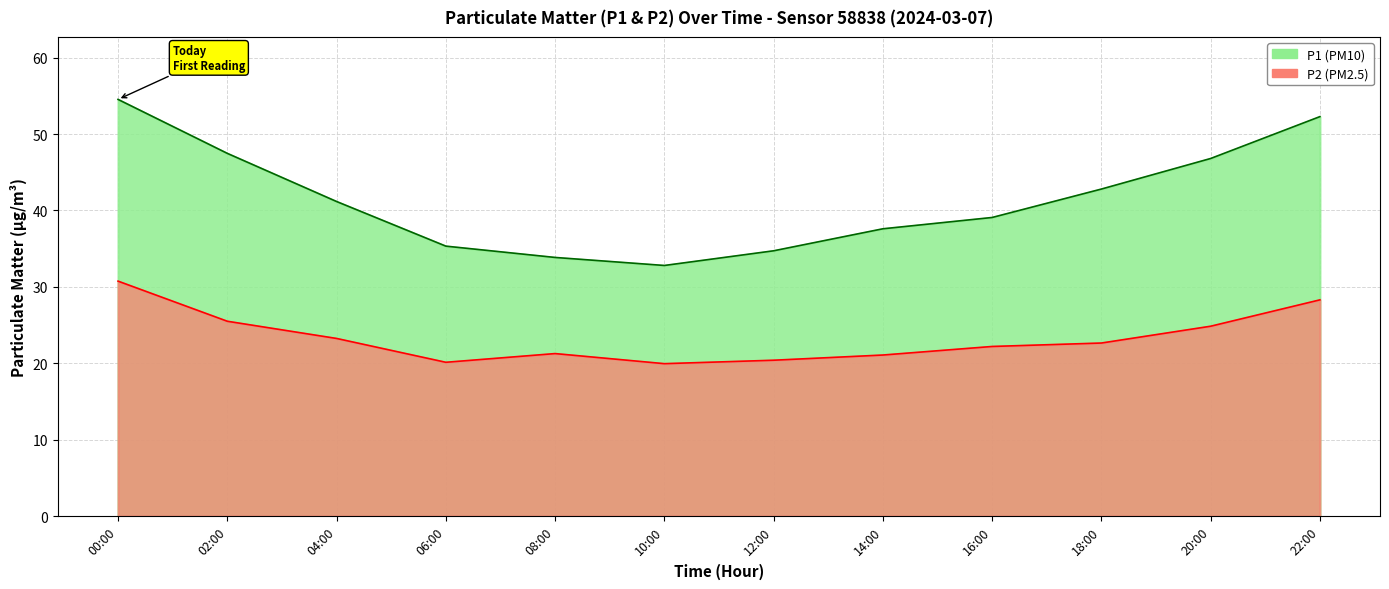

True or false: P1 and P2 intersect in this chart.

False